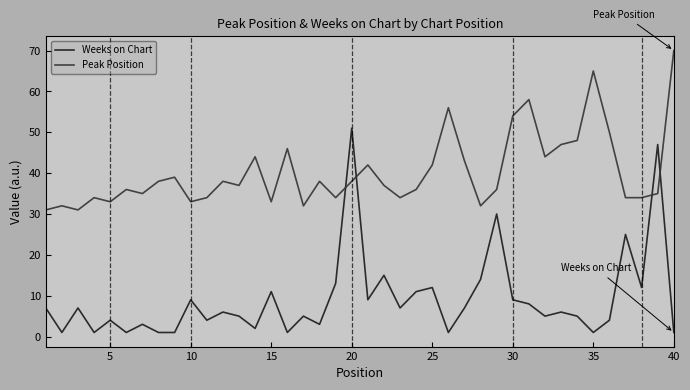

What is the maximum value shown in the chart?

70